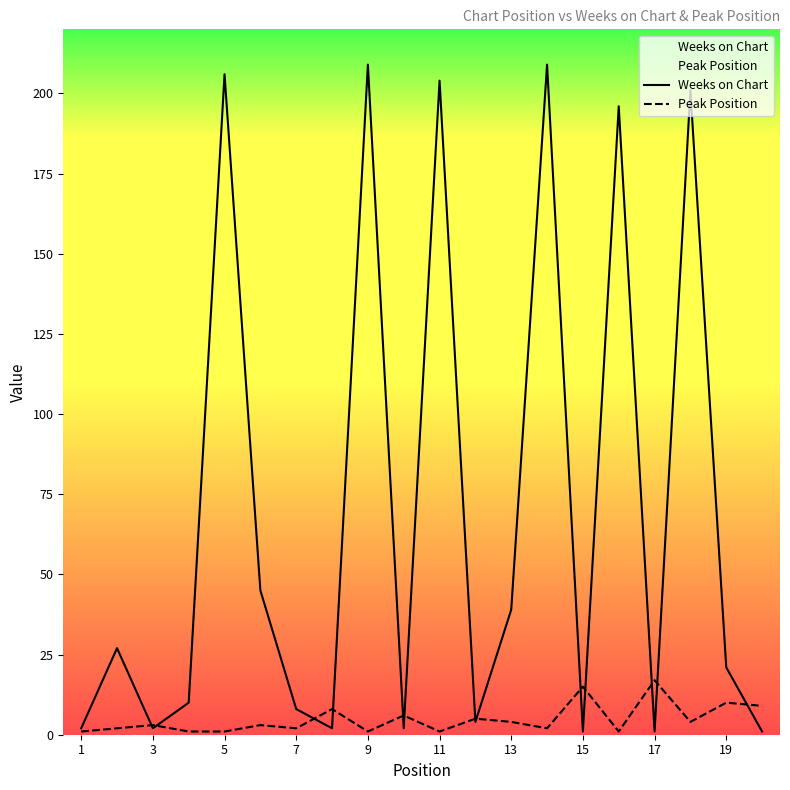

How many data points in Weeks on Chart are less than 21?

10